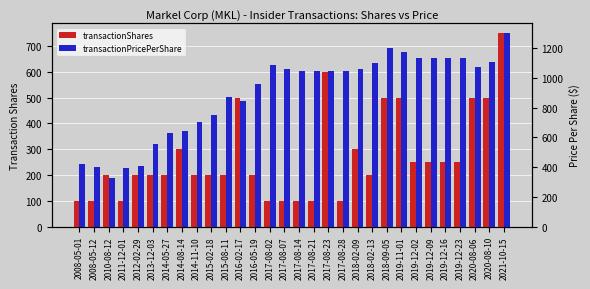

Are the bars horizontal?

No